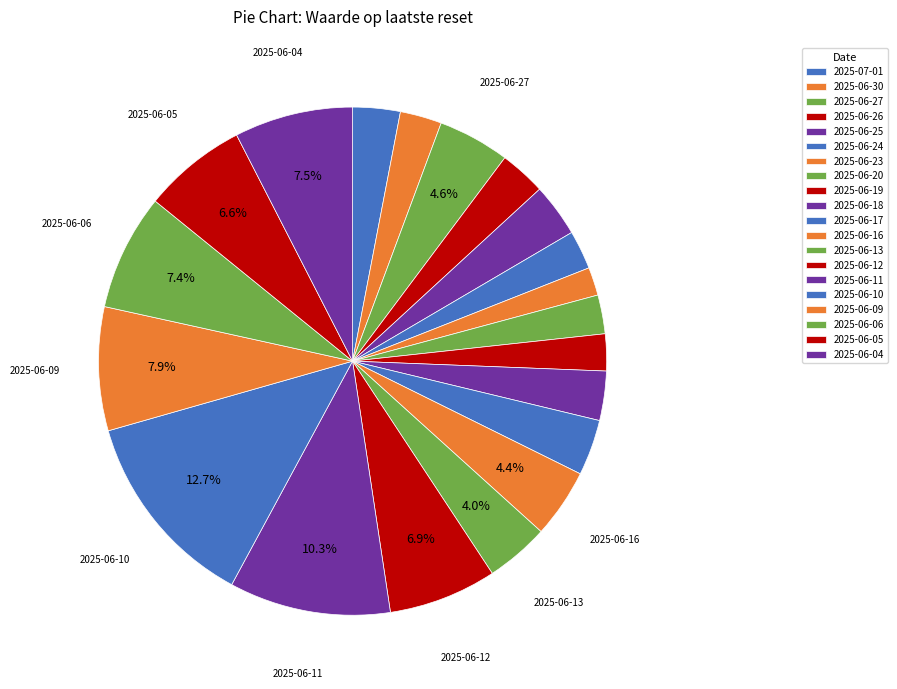

Does any single category account for the majority?

No